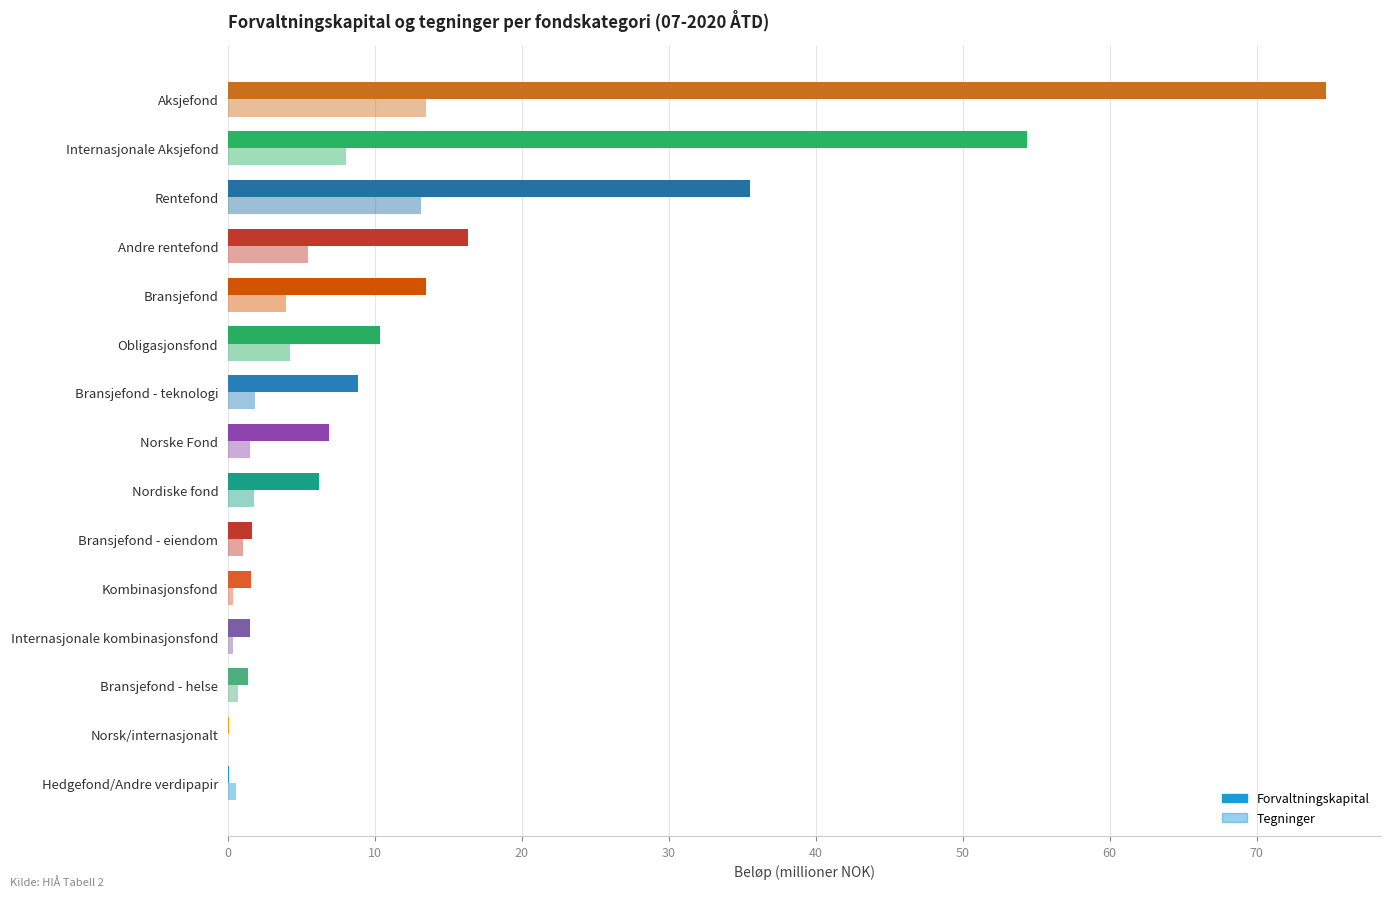

Count the number of data series in this chart.

2